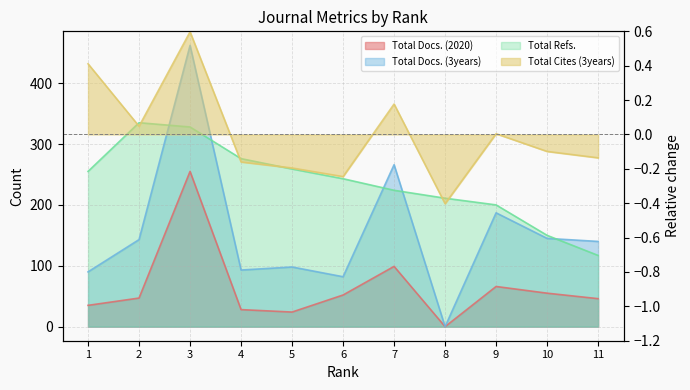

Reading left to right, transcribe all the data shown in this chart.

Total Docs. (2020): 1=35.0	2=47.0	3=255.0	4=28.0	5=24.0	6=52.0	7=99.0	8=0.0	9=66.0	10=55.0	11=46.0
Total Docs. (3years): 1=90.0	2=143.0	3=462.0	4=93.0	5=98.0	6=82.0	7=266.0	8=0.0	9=187.0	10=145.0	11=140.0
Total Refs.: 1=255.0	2=335.0	3=328.0	4=276.0	5=259.0	6=243.0	7=224.0	8=211.0	9=200.0	10=150.0	11=117.0
Total Cites (3years): 1=0.4	2=0.0	3=0.6	4=-0.2	5=-0.2	6=-0.2	7=0.2	8=-0.4	9=0.0	10=-0.1	11=-0.1